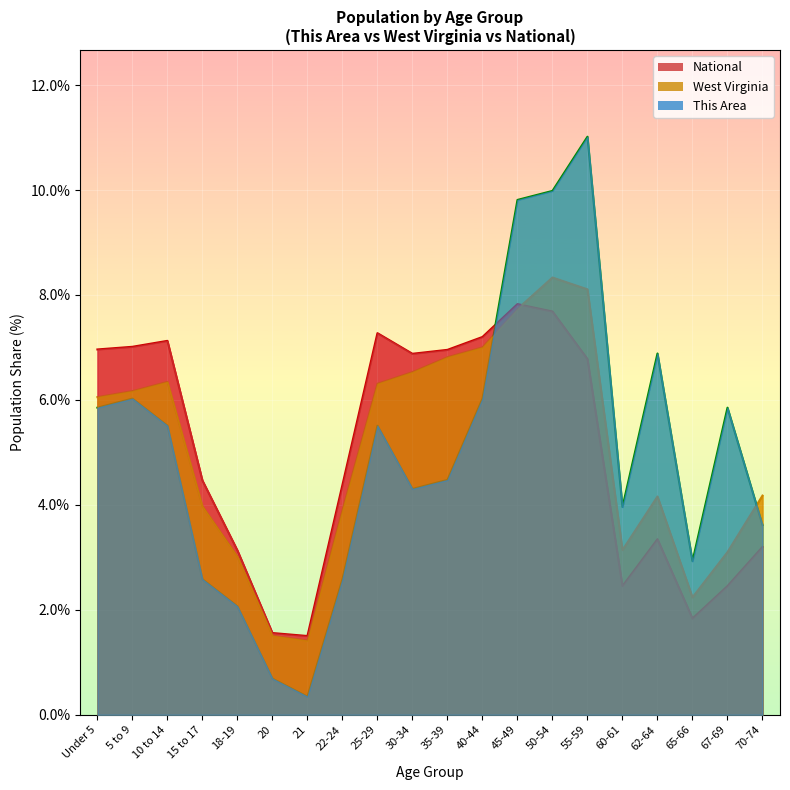

Reading left to right, what are all the values shown in this chart?

This Area: 5.9	6.0	5.5	2.6	2.1	0.7	0.3	2.6	5.5	4.3	4.5	6.0	9.8	10.0	11.0	4.0	6.9	2.9	5.9	3.6
West Virginia: 6.1	6.2	6.3	4.0	3.0	1.5	1.4	3.9	6.3	6.5	6.8	7.0	7.7	8.3	8.1	3.1	4.2	2.2	3.1	4.2
National: 7.0	7.0	7.1	4.5	3.1	1.6	1.5	4.4	7.3	6.9	7.0	7.2	7.8	7.7	6.8	2.5	3.3	1.8	2.5	3.2